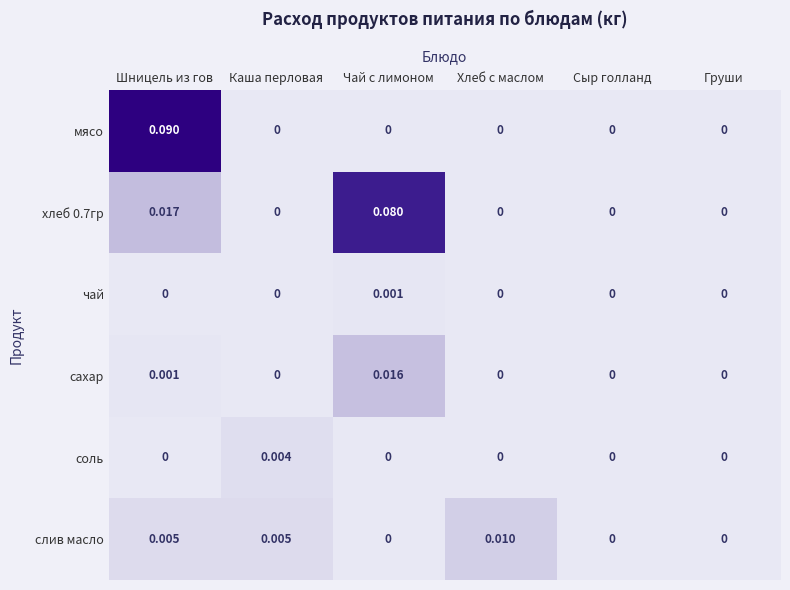

Which series has the widest spread of values?

мясо